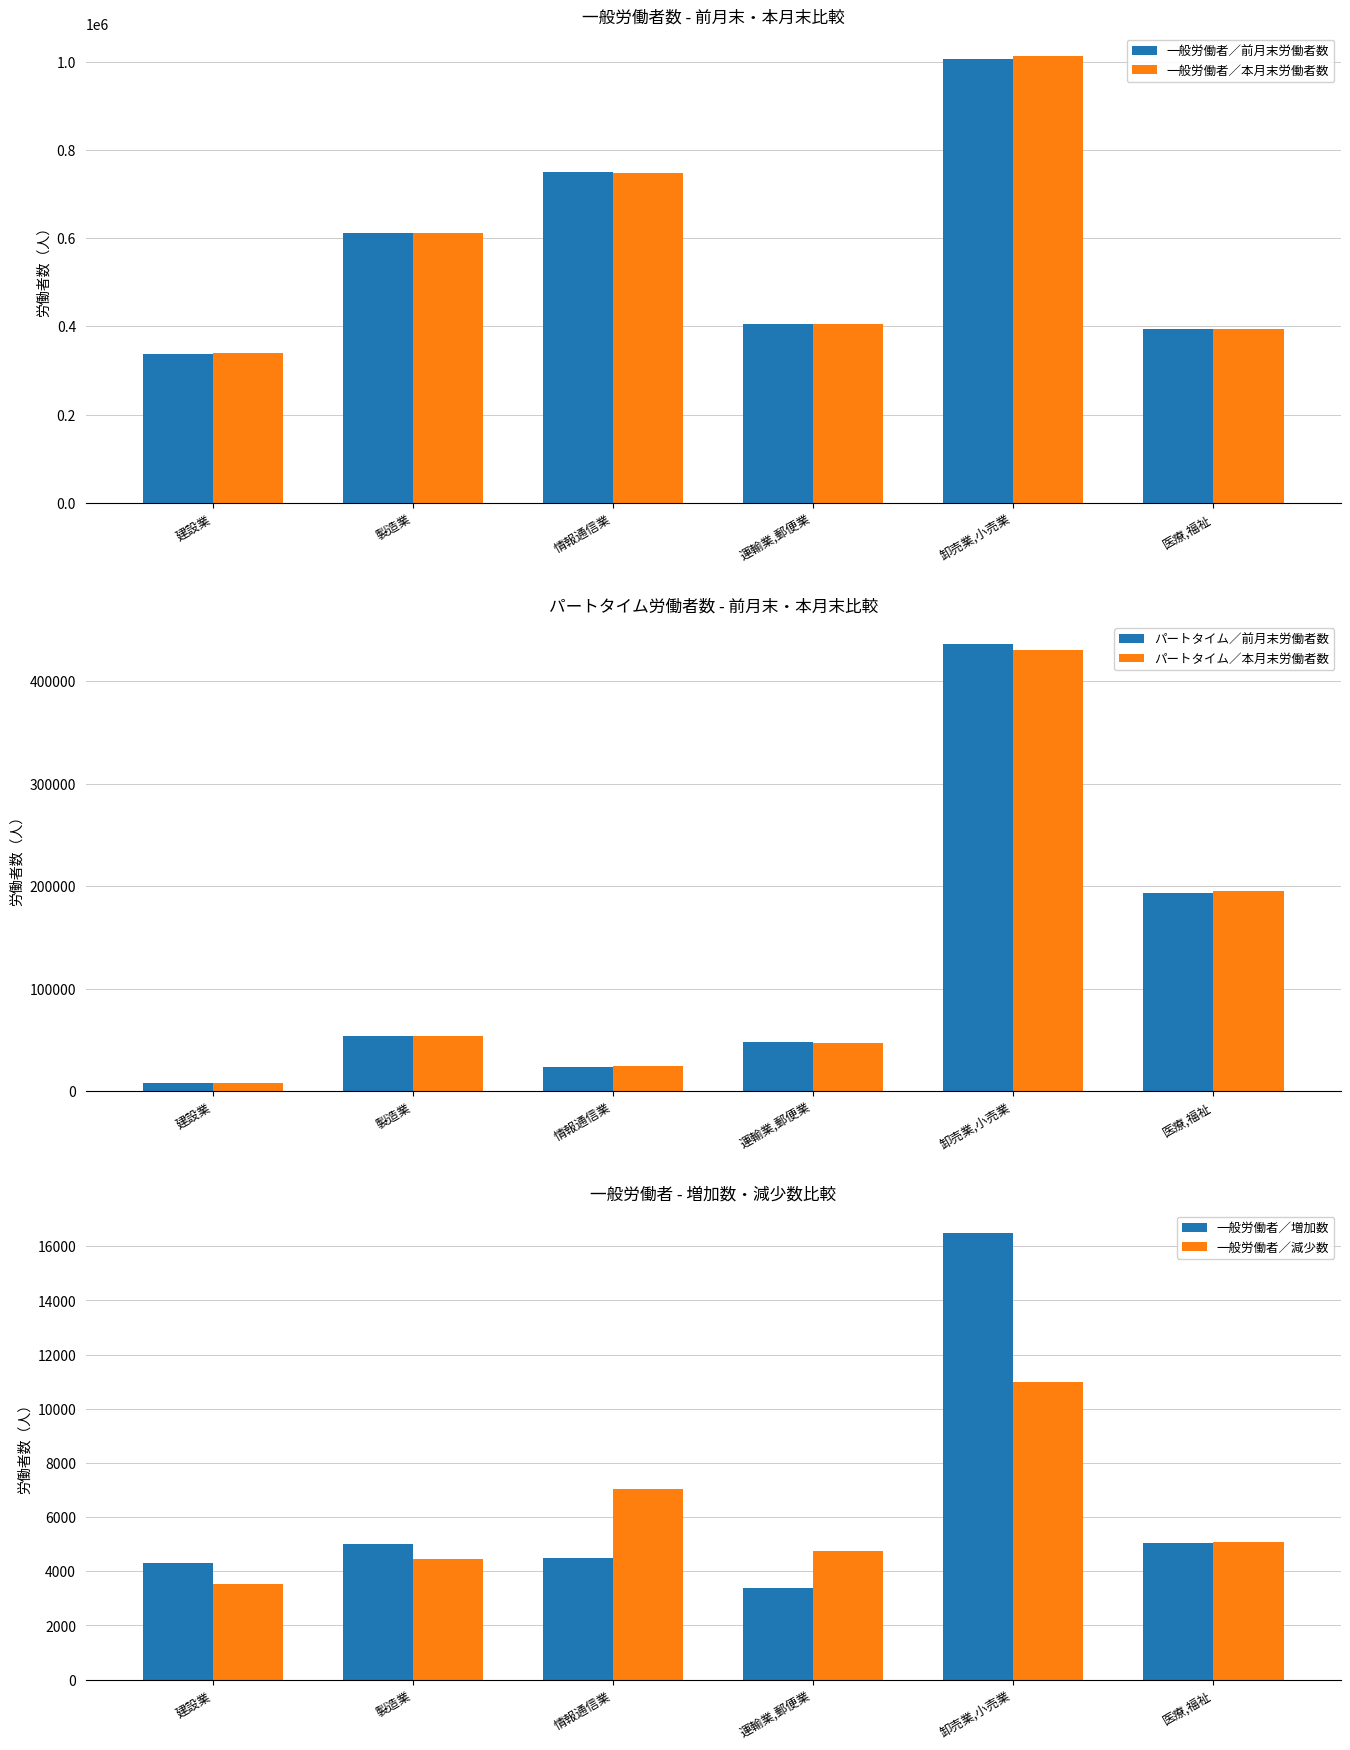

At which category is the sum across all series the highest?

卸売業,小売業